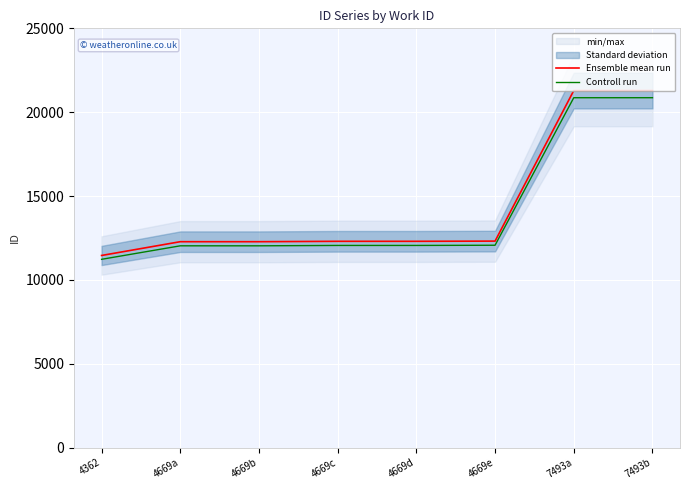

At which category is the sum across all series the highest?

7493b